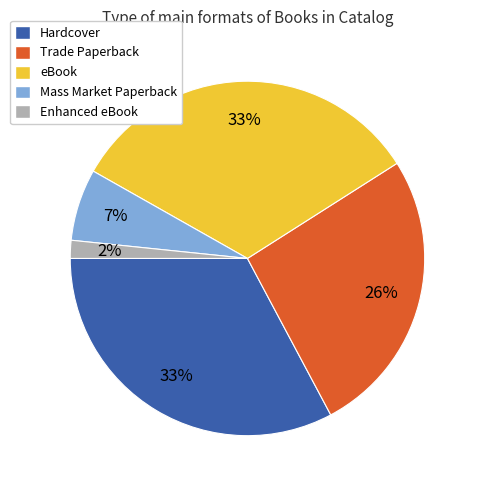

To the nearest percent, what is the average slice percentage?

20%